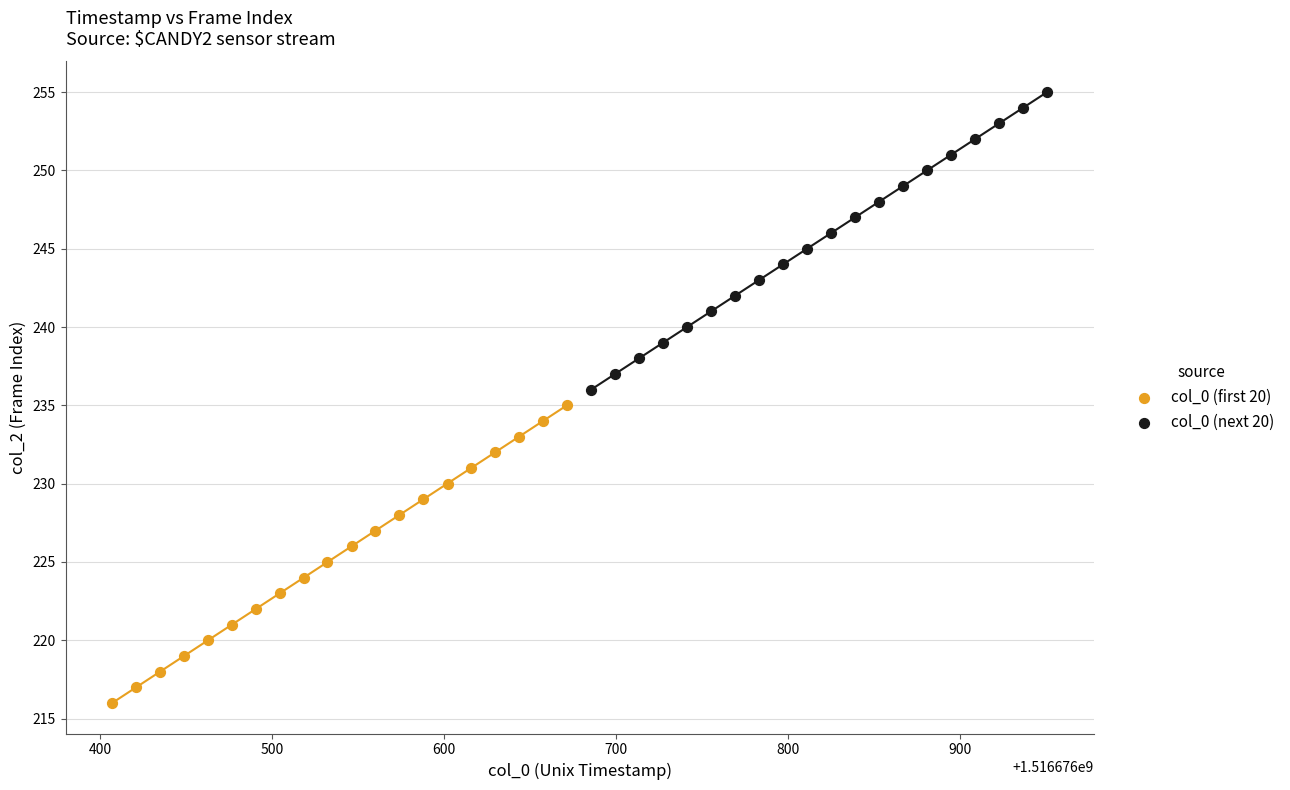

Which series reaches the minimum Y coordinate?

col_0 (first 20)